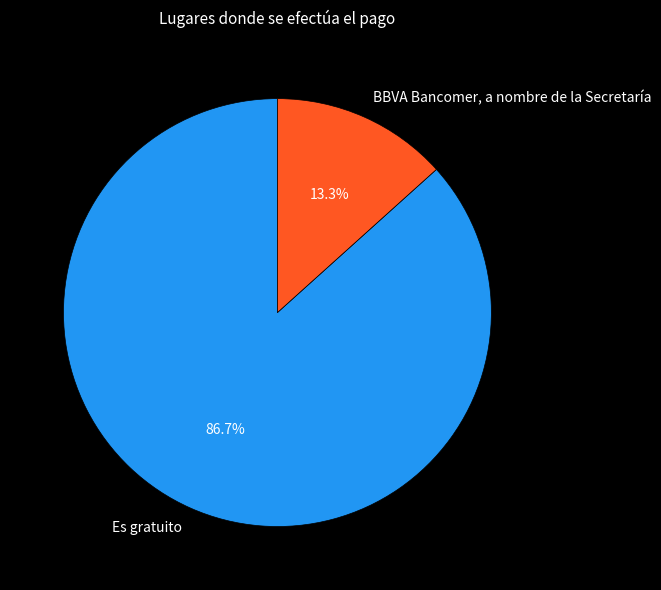

Between Es gratuito and BBVA Bancomer, a nombre de la Secretaría, which is larger?

Es gratuito